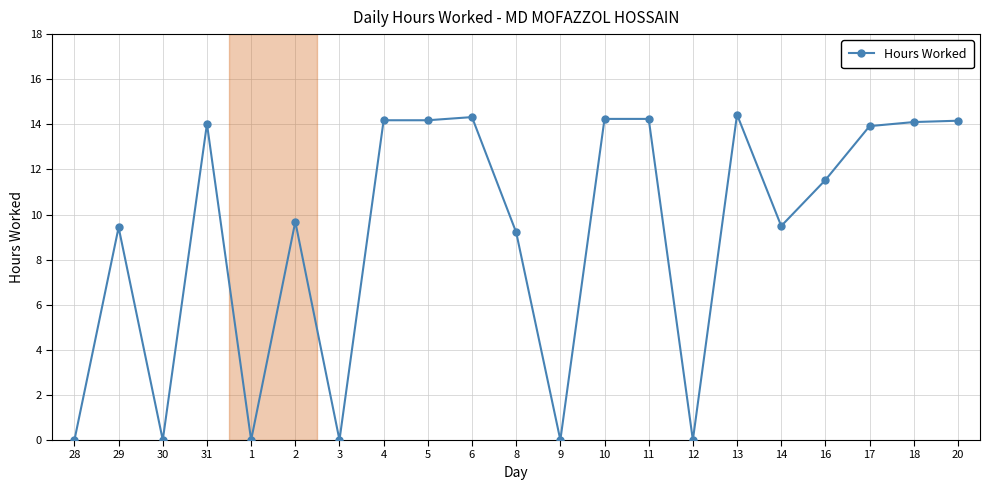

What is the sum of all values?

191.1